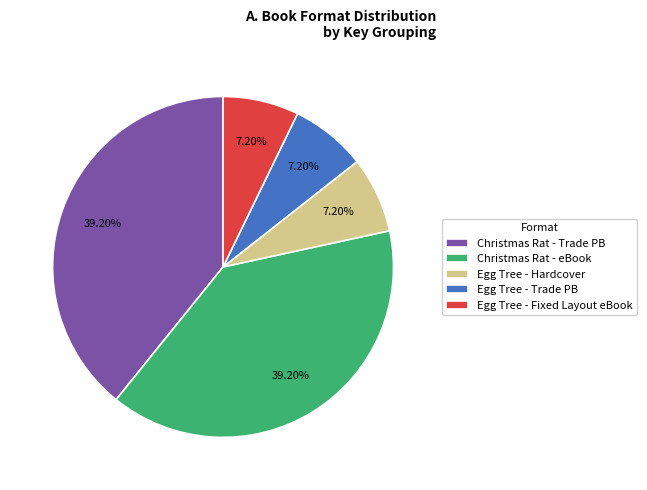

Does any single category account for the majority?

No